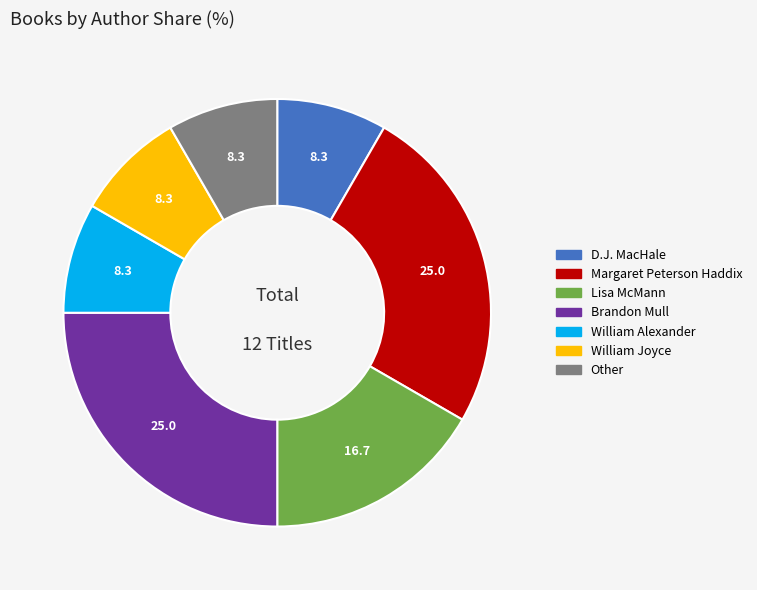

The William Joyce slice represents 1% of the pie. True or false?

False